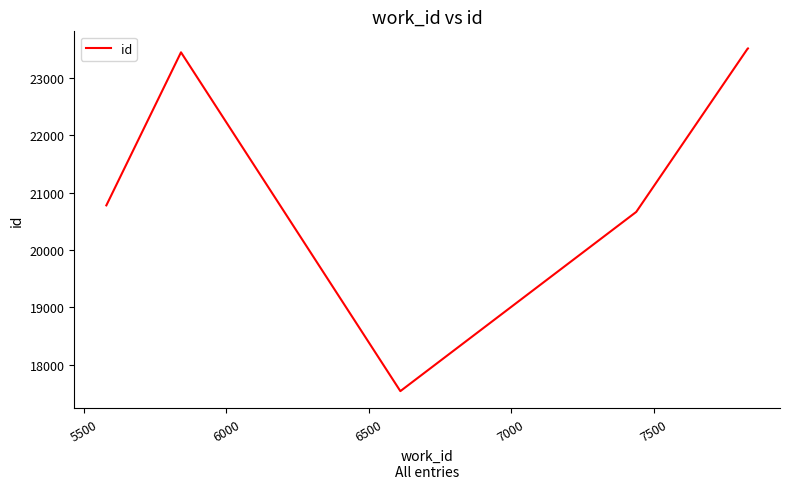

What is the difference between the maximum and minimum values?

5975